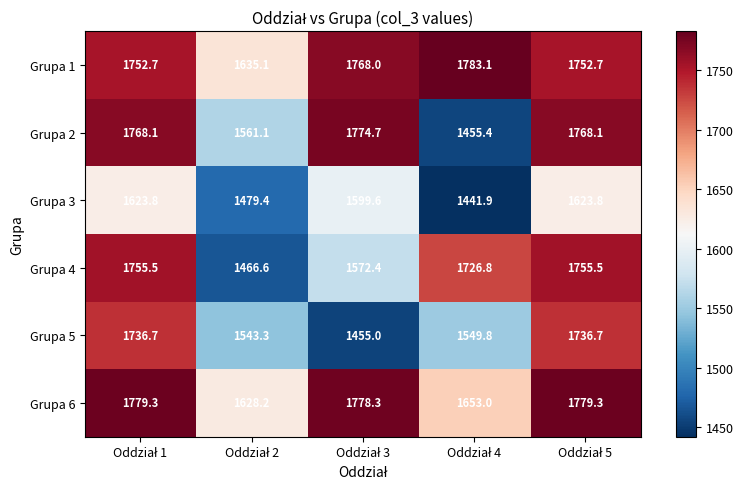

Reading right to left, transcribe all the data shown in this chart.

Grupa 1: 1752.7	1783.1	1768.0	1635.1	1752.7
Grupa 2: 1768.1	1455.4	1774.7	1561.1	1768.1
Grupa 3: 1623.8	1441.9	1599.6	1479.4	1623.8
Grupa 4: 1755.5	1726.8	1572.4	1466.6	1755.5
Grupa 5: 1736.7	1549.8	1455.0	1543.3	1736.7
Grupa 6: 1779.3	1653.0	1778.3	1628.2	1779.3